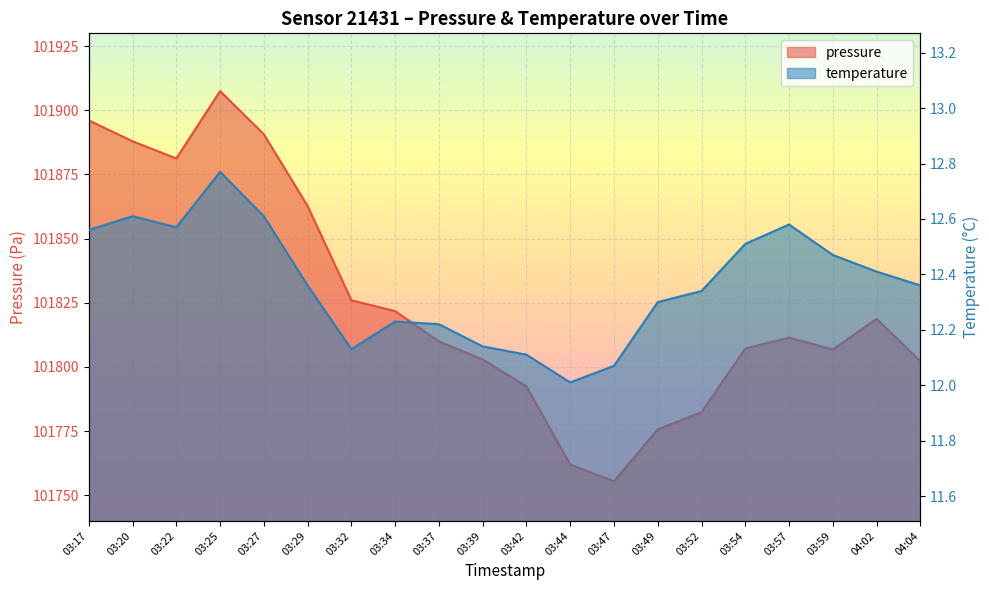

Reading right to left, what are all the values shown in this chart?

pressure: 101802.2	101818.8	101806.8	101811.4	101807.2	101782.4	101775.7	101755.5	101762.0	101792.4	101802.9	101809.9	101821.8	101826.0	101862.7	101890.7	101907.5	101881.2	101887.9	101896.1
temperature: 12.4	12.4	12.5	12.6	12.5	12.3	12.3	12.1	12.0	12.1	12.1	12.2	12.2	12.1	12.4	12.6	12.8	12.6	12.6	12.6